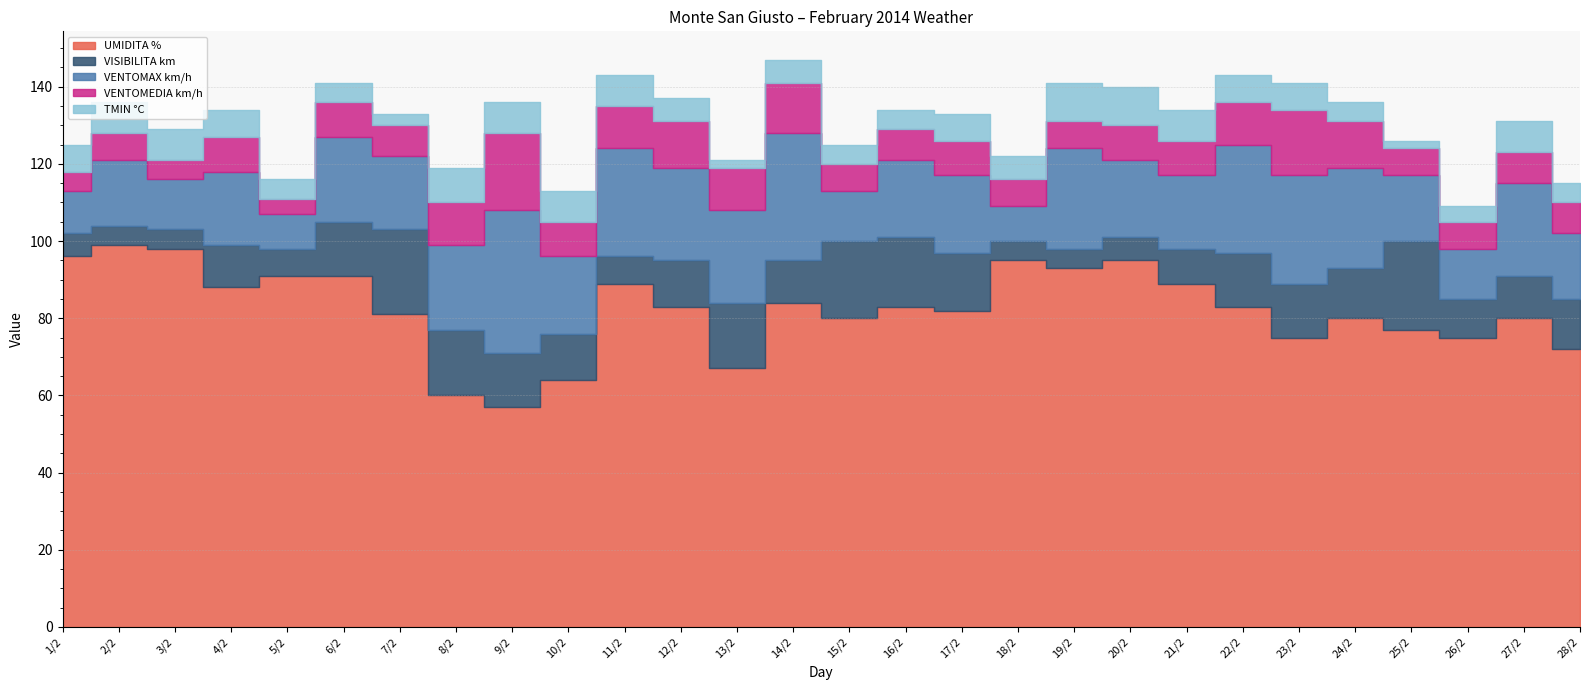

At 18/2, list the series in order from smallest to largest.

VISIBILITA km, TMIN °C, VENTOMEDIA km/h, VENTOMAX km/h, UMIDITA %